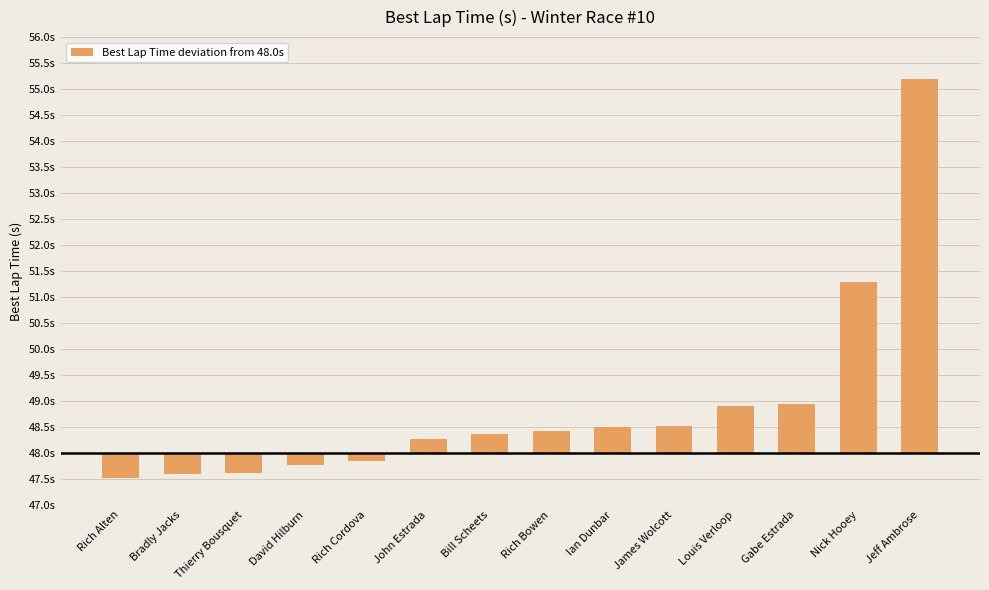

Are the bars horizontal?

No